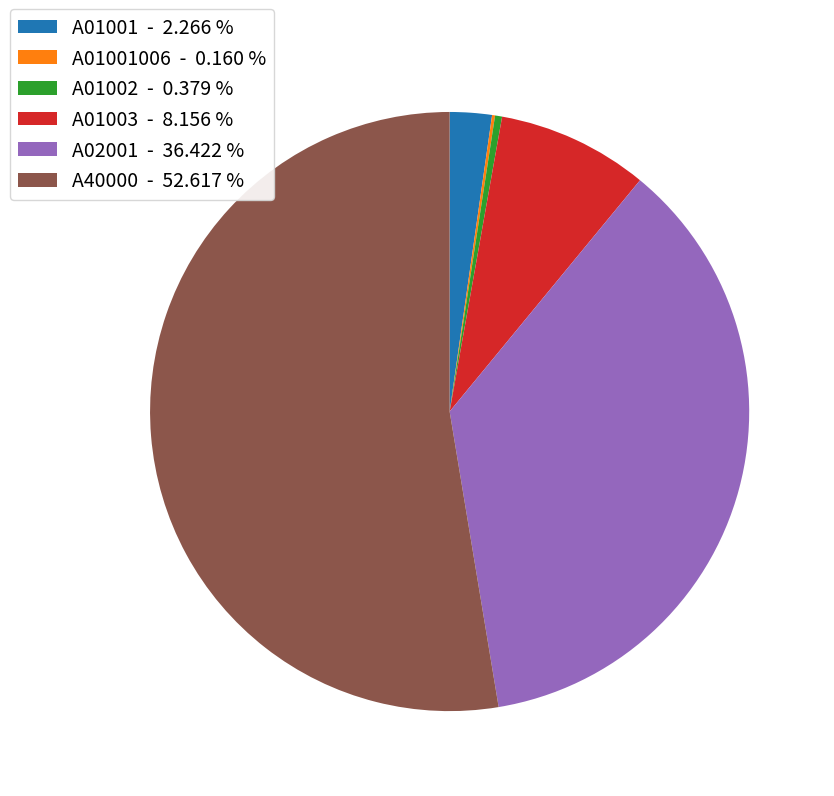

Is there a majority slice in this chart?

Yes